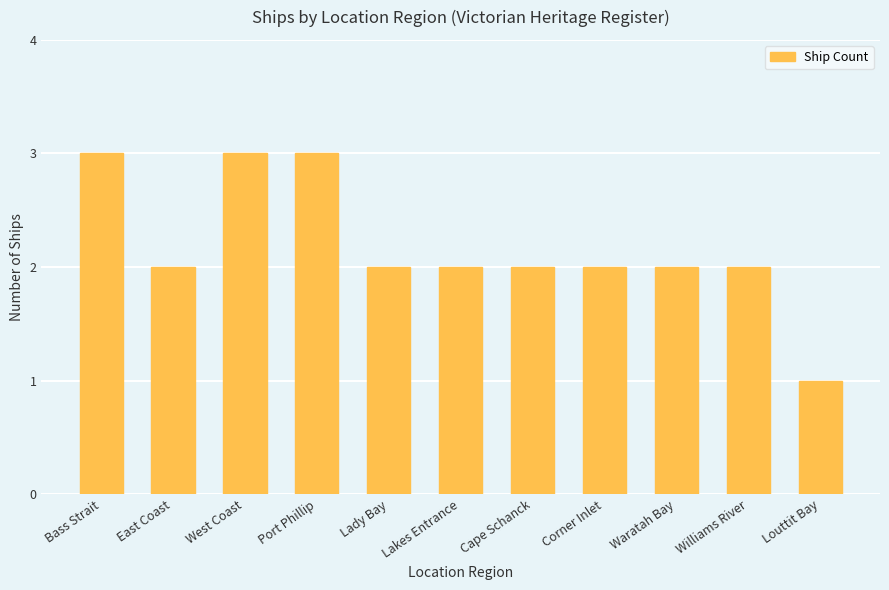

What is the change in value from West Coast to Lady Bay?

-1